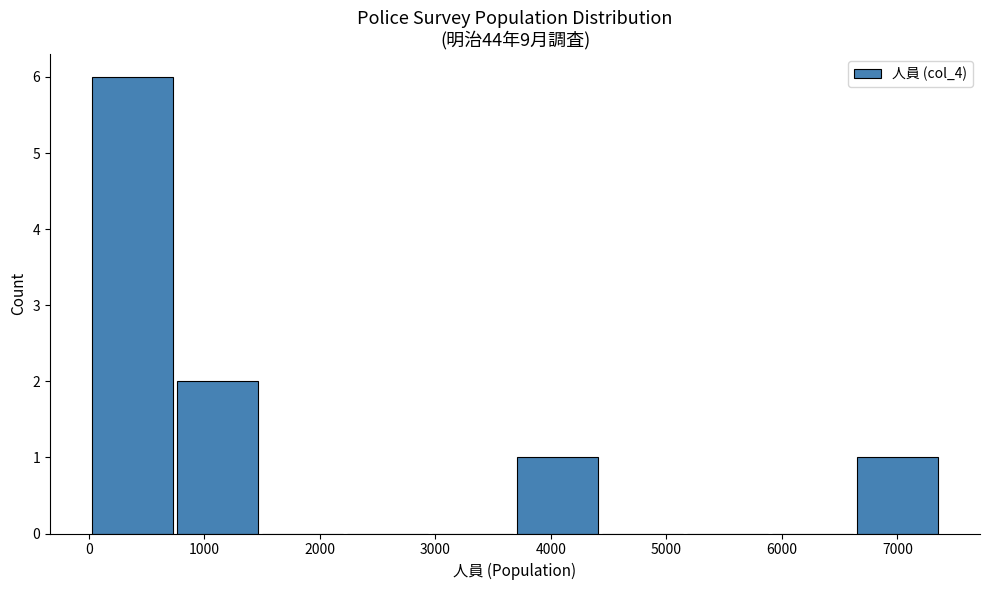

How tall is the bar that spans 3700 to 4400 on the x-axis? Neither the bar edges nor the heights are printed on the chart, so give them approximately, as read against the axes.

1